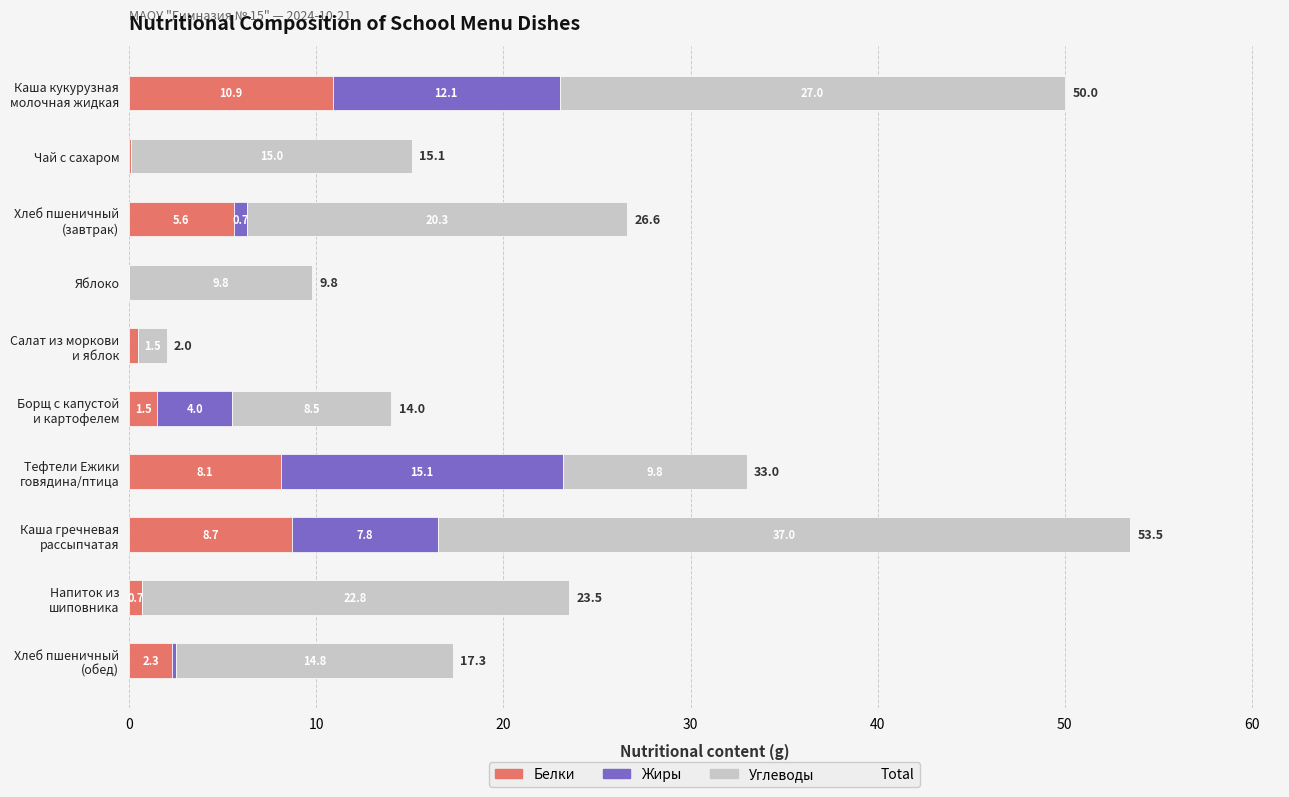

What is the maximum value for Белки?

10.9